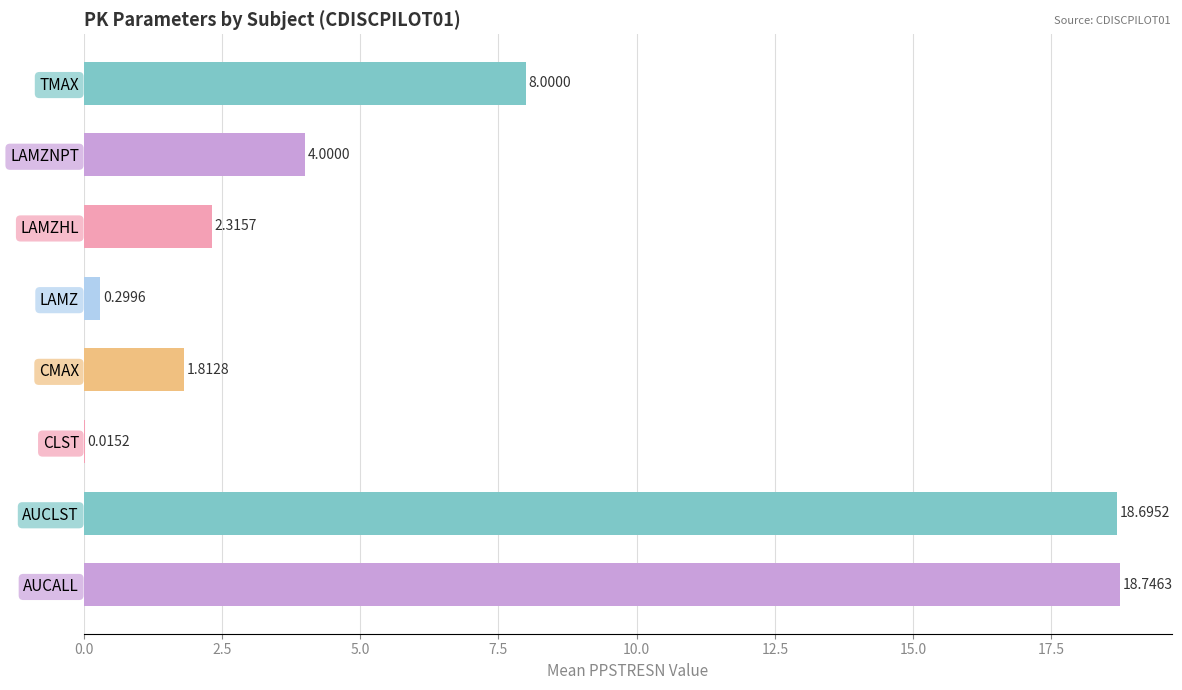

Which category has the highest value across all series?

AUCALL